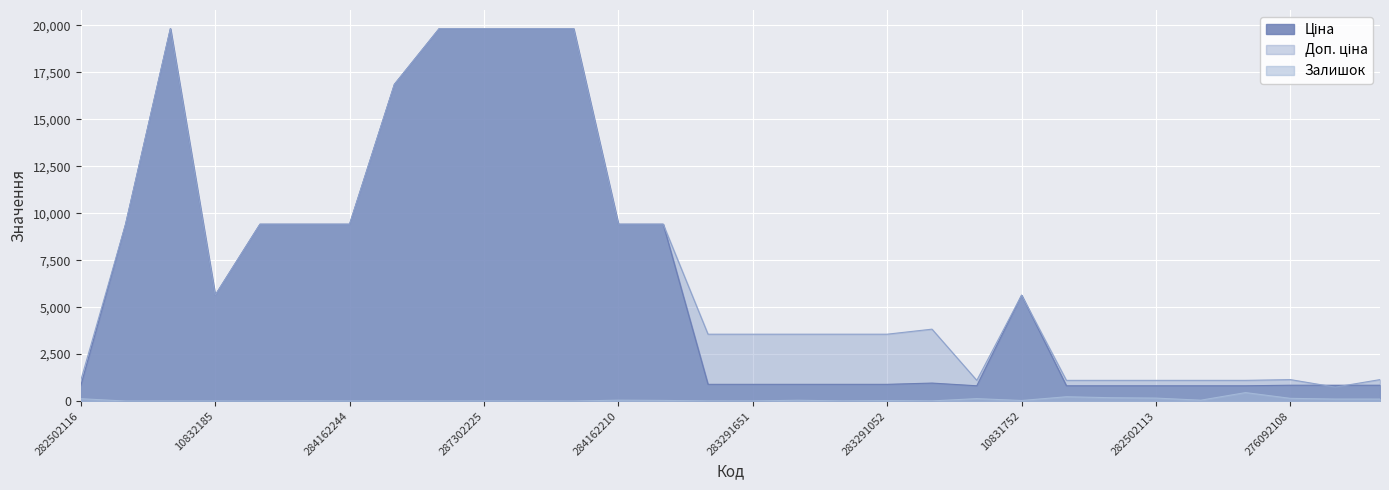

Which series ends up on top after the final intersection of Доп. ціна and Ціна?

Доп. ціна